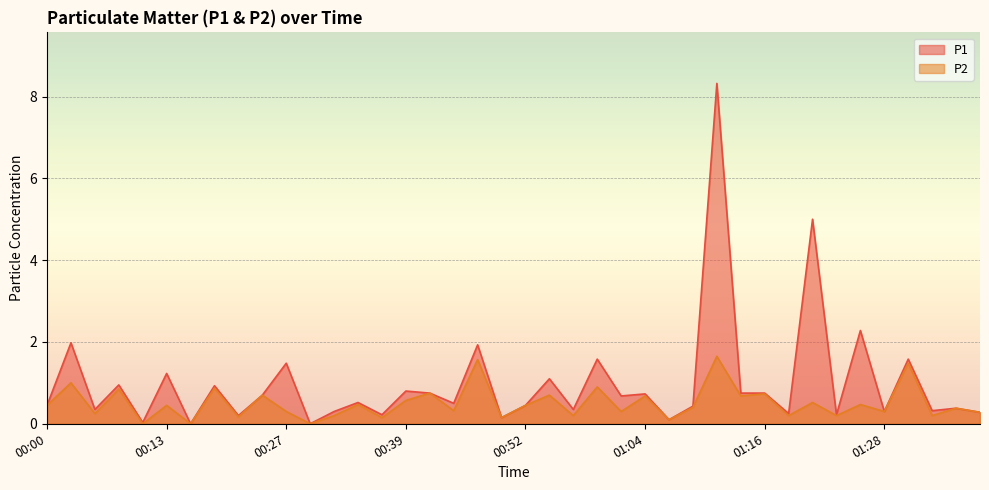

How many values in P1 are above zero?

38